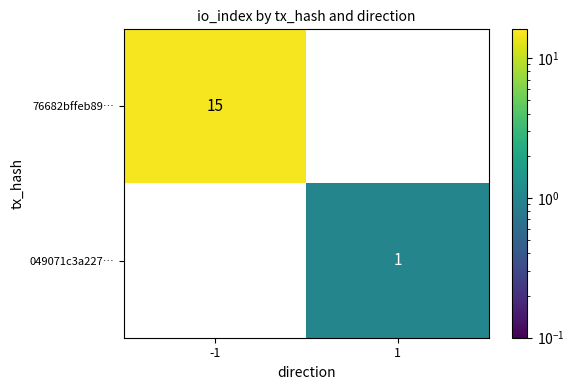

Which series has the largest range (max minus min)?

76682bffeb89…